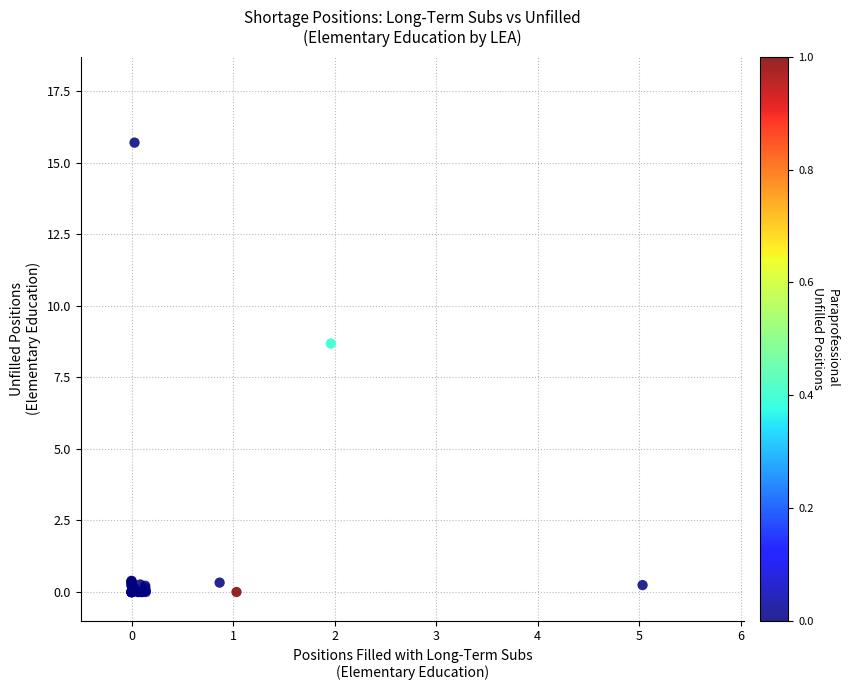

What Y value in the scatter plot is closest to 7?

8.7